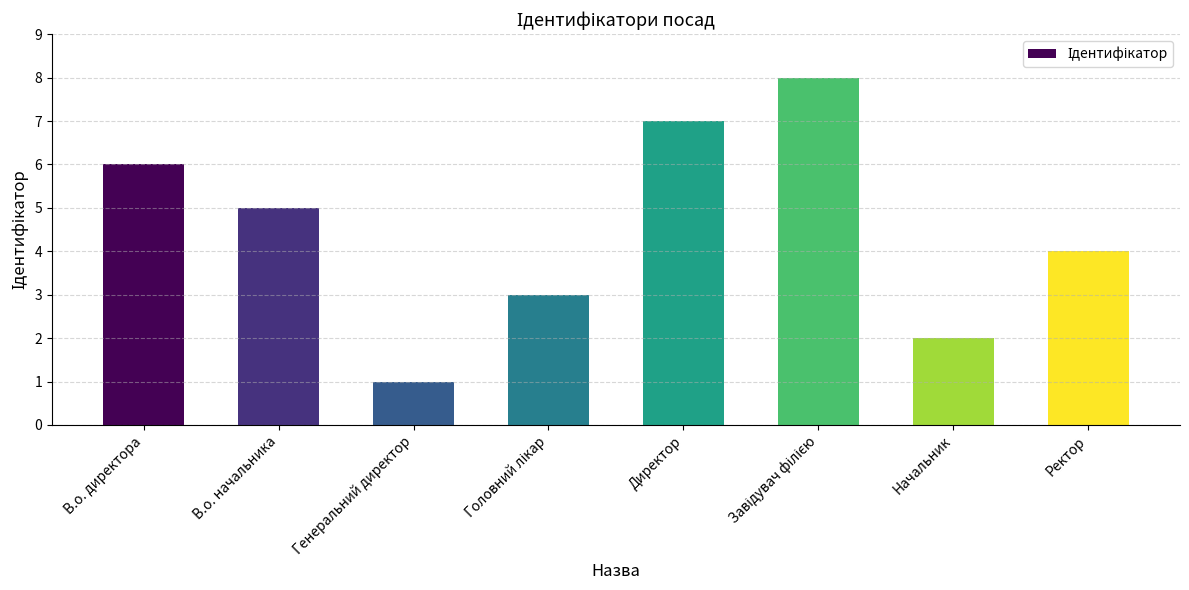

The value at Генеральний директор is 1. True or false?

True